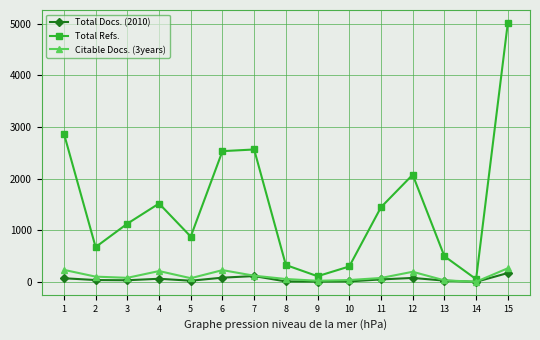

How many interior local peaks does the Total Refs. series have?

3